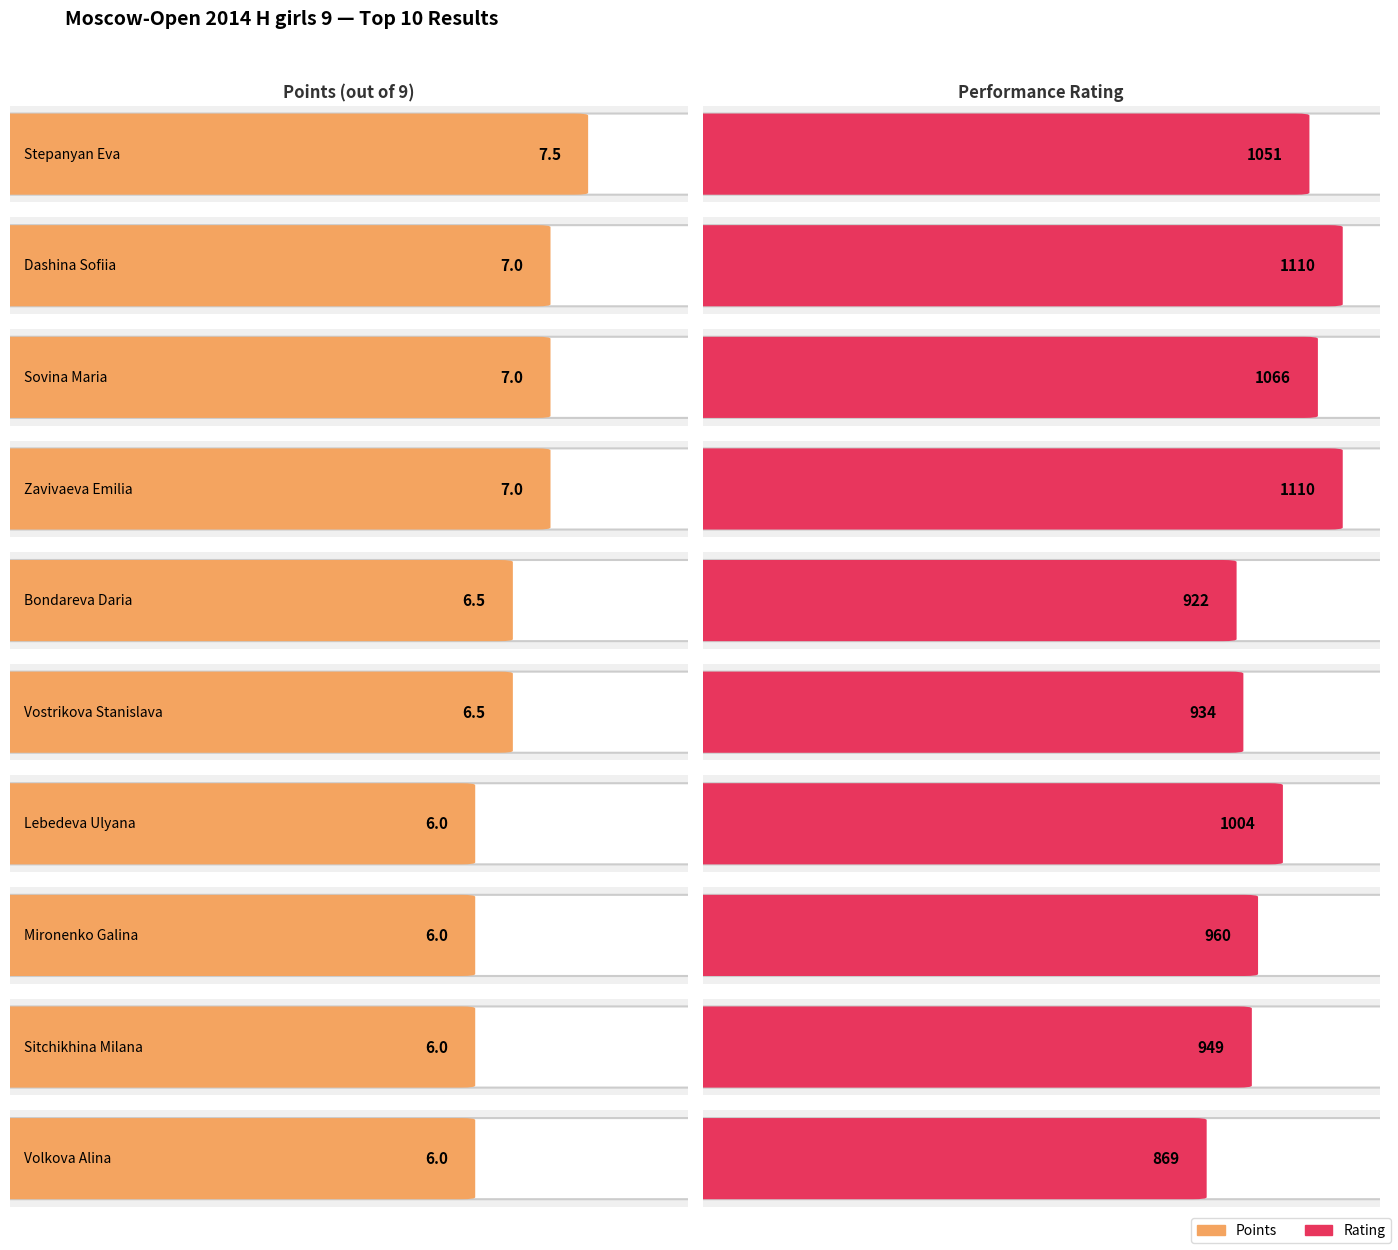

Which series changed the most between Zavivaeva Emilia and Volkova Alina?

Rating